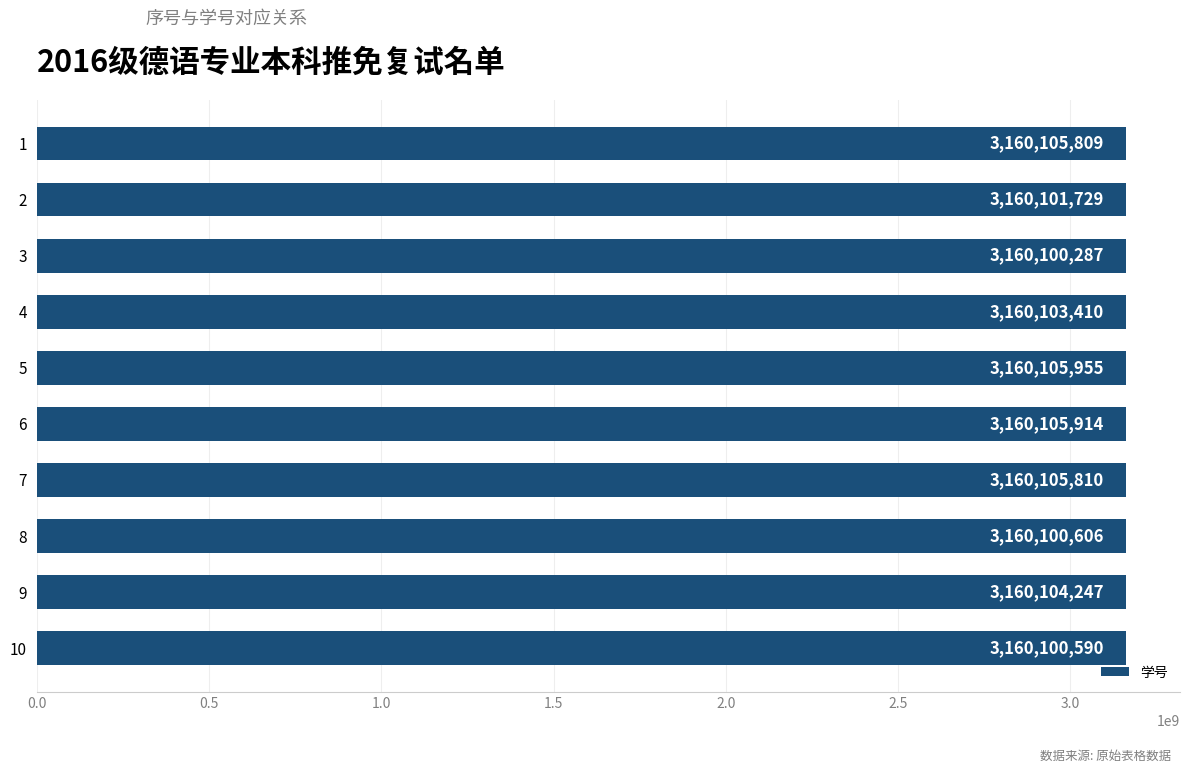

What is the difference between the maximum and minimum values?

5668